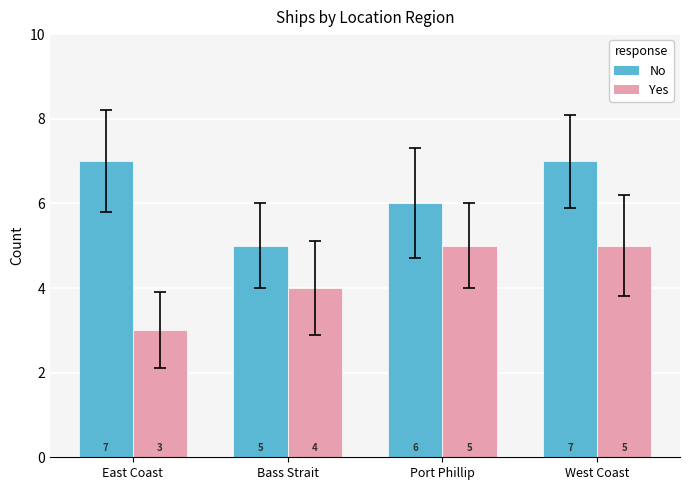

Reading left to right, what are all the values shown in this chart?

No: East Coast=7	Bass Strait=5	Port Phillip=6	West Coast=7
Yes: East Coast=3	Bass Strait=4	Port Phillip=5	West Coast=5